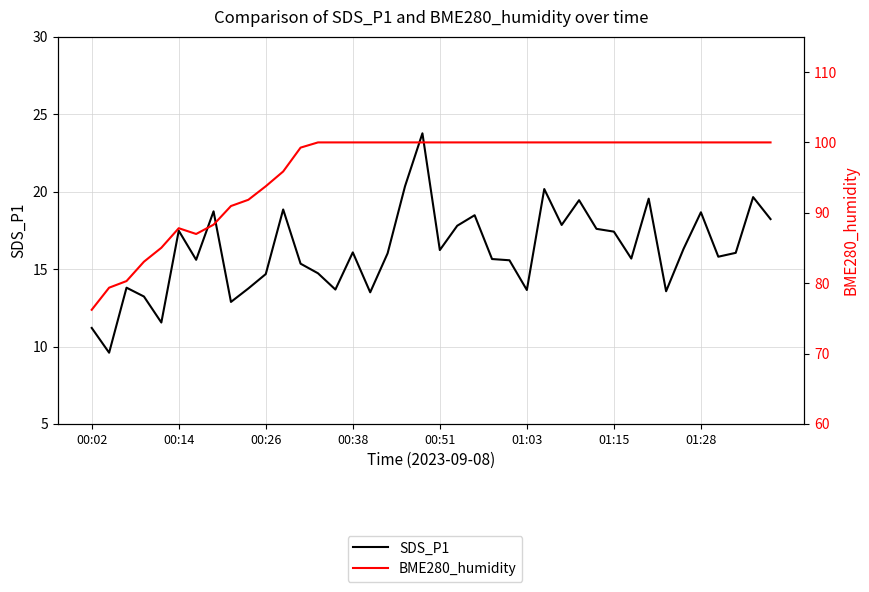

List the series in order of their overall mean, lowest first.

SDS_P1, BME280_humidity